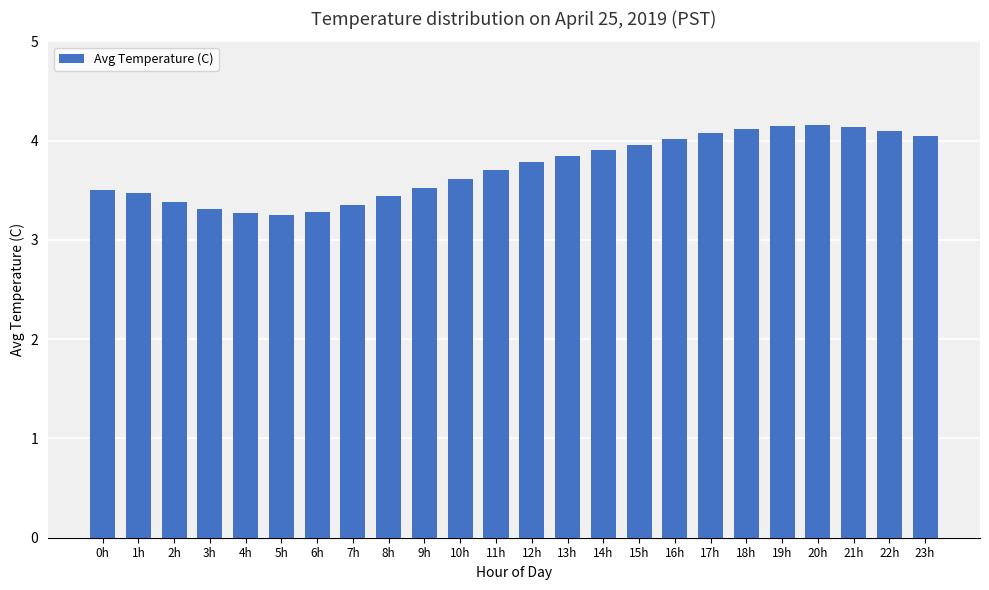

What position from the right is 10h?

14